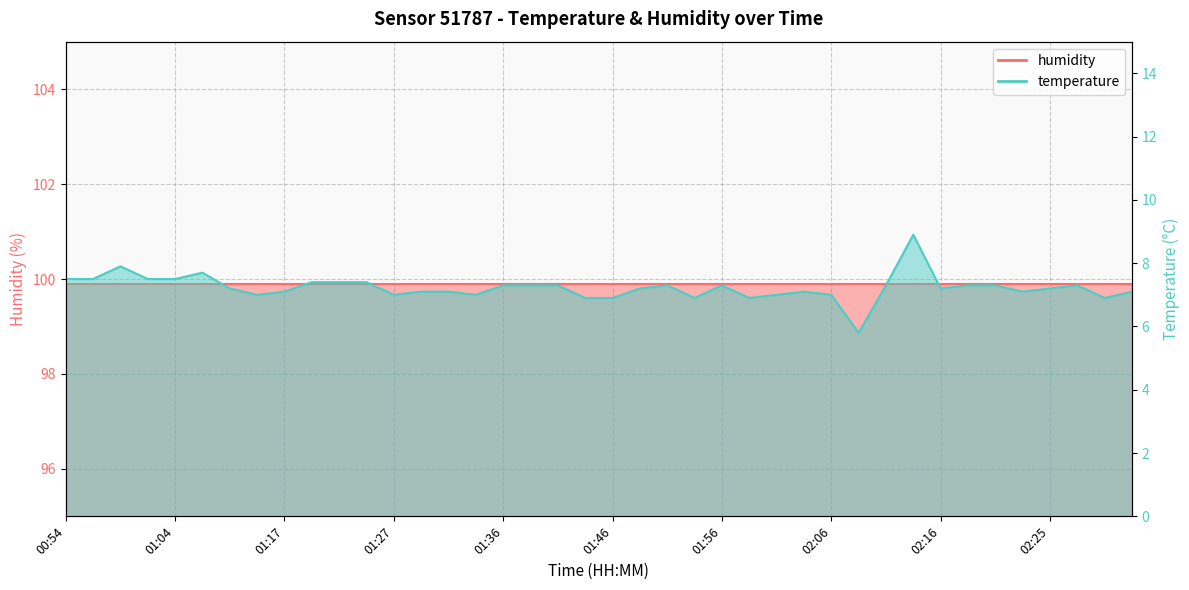

What is the sum of the values at 02:08 and 02:28?

13.1